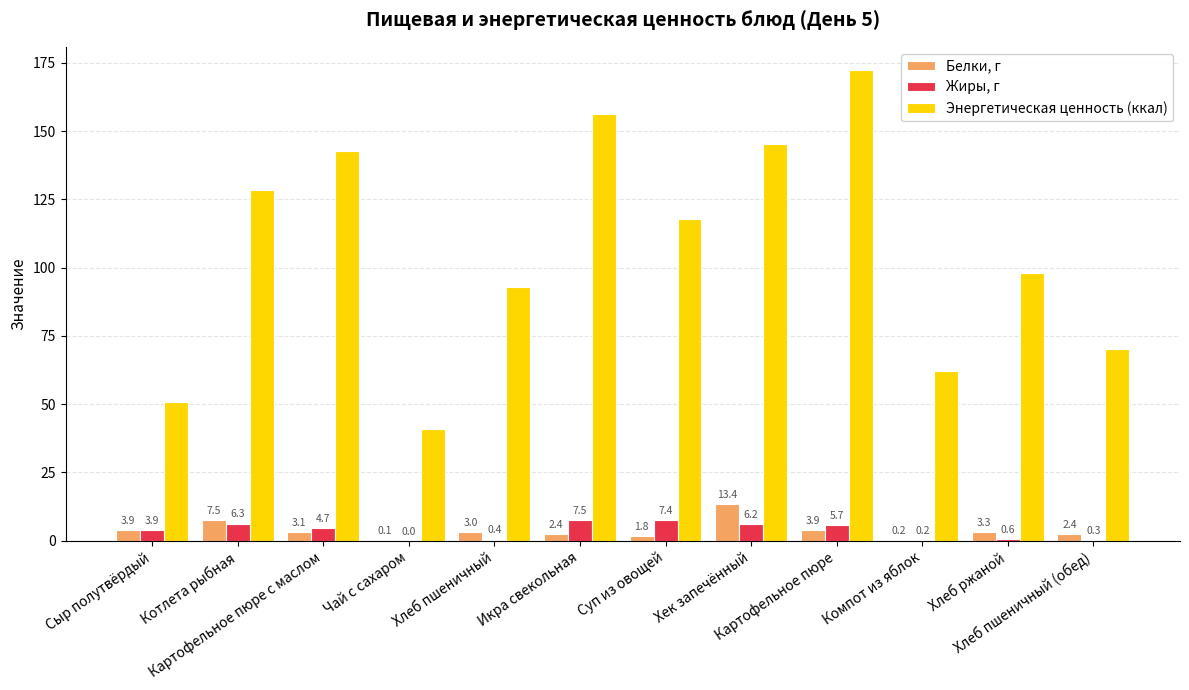

What is the maximum value for Жиры, г?

7.5